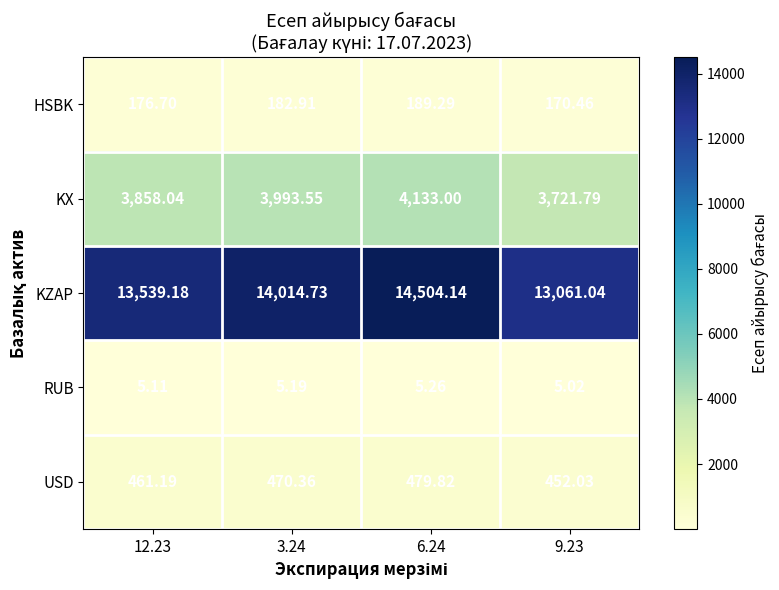

What is the total value across all series at 9.23?

17410.3